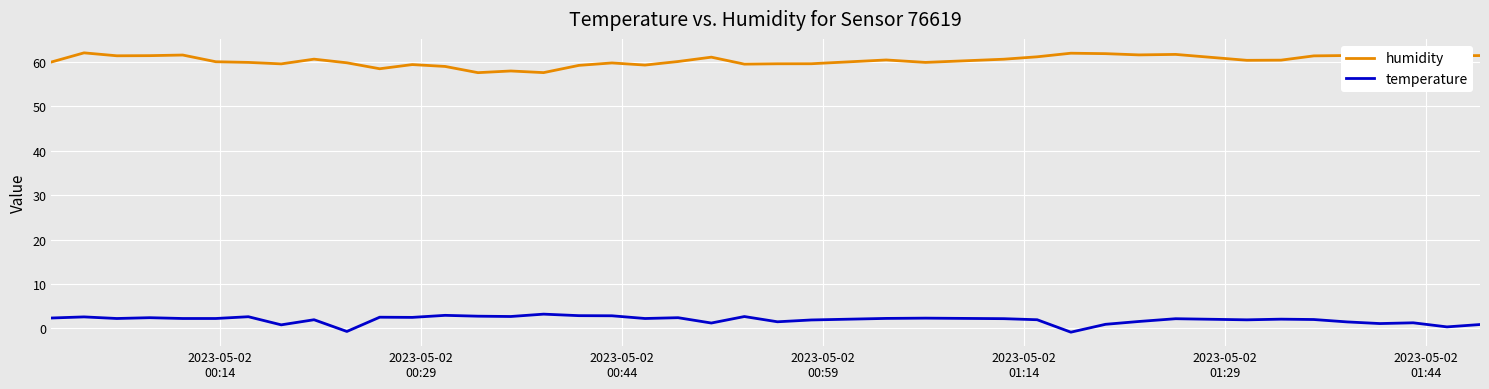

List the series in order of their overall mean, lowest first.

temperature, humidity